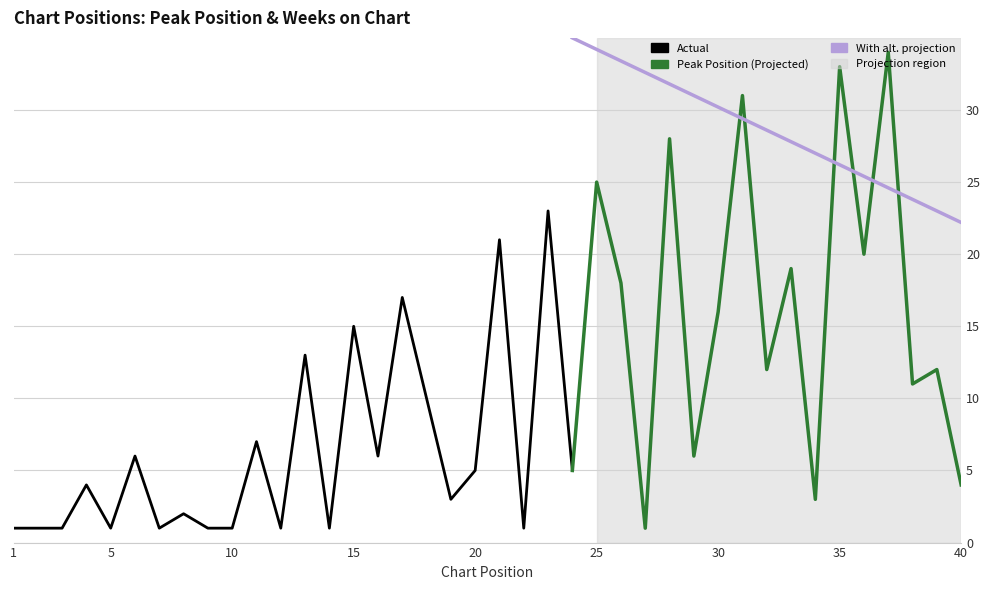

Is the value of Weeks on Chart at 11 greater than the value of Peak Position at 16?

No